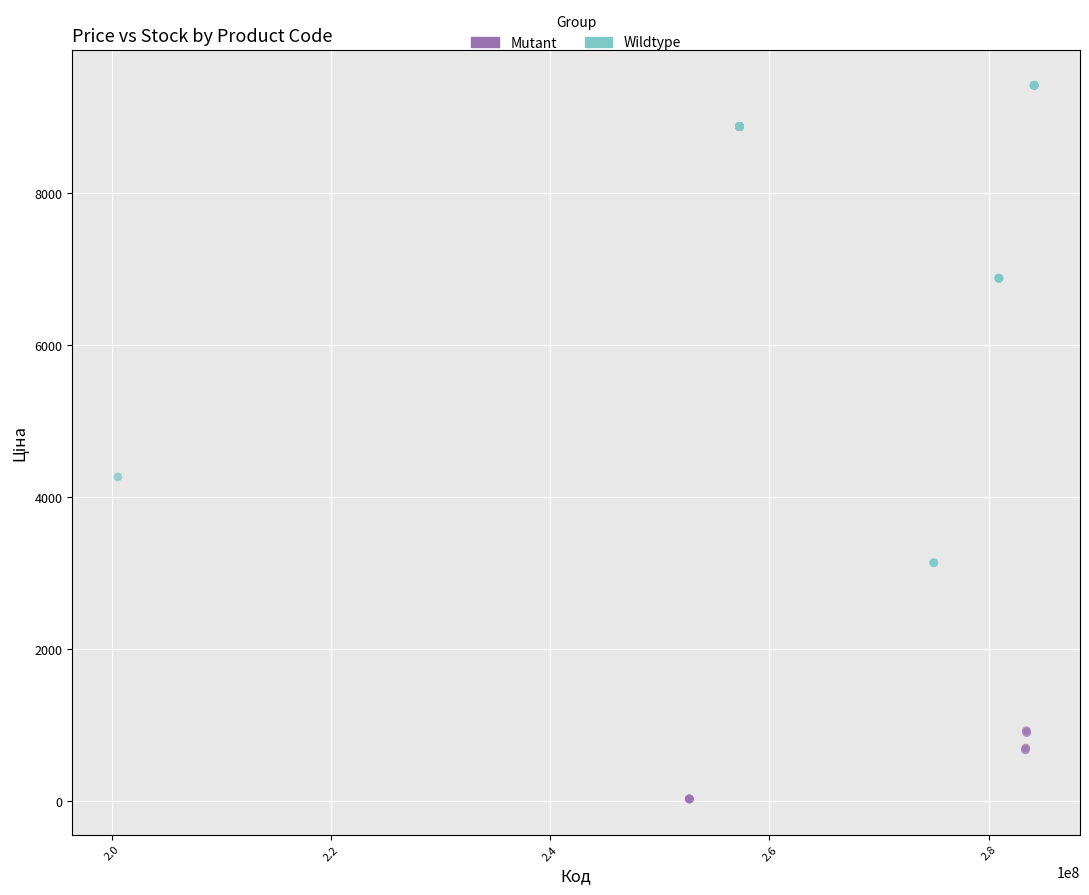

Which series reaches the minimum Y coordinate?

Mutant